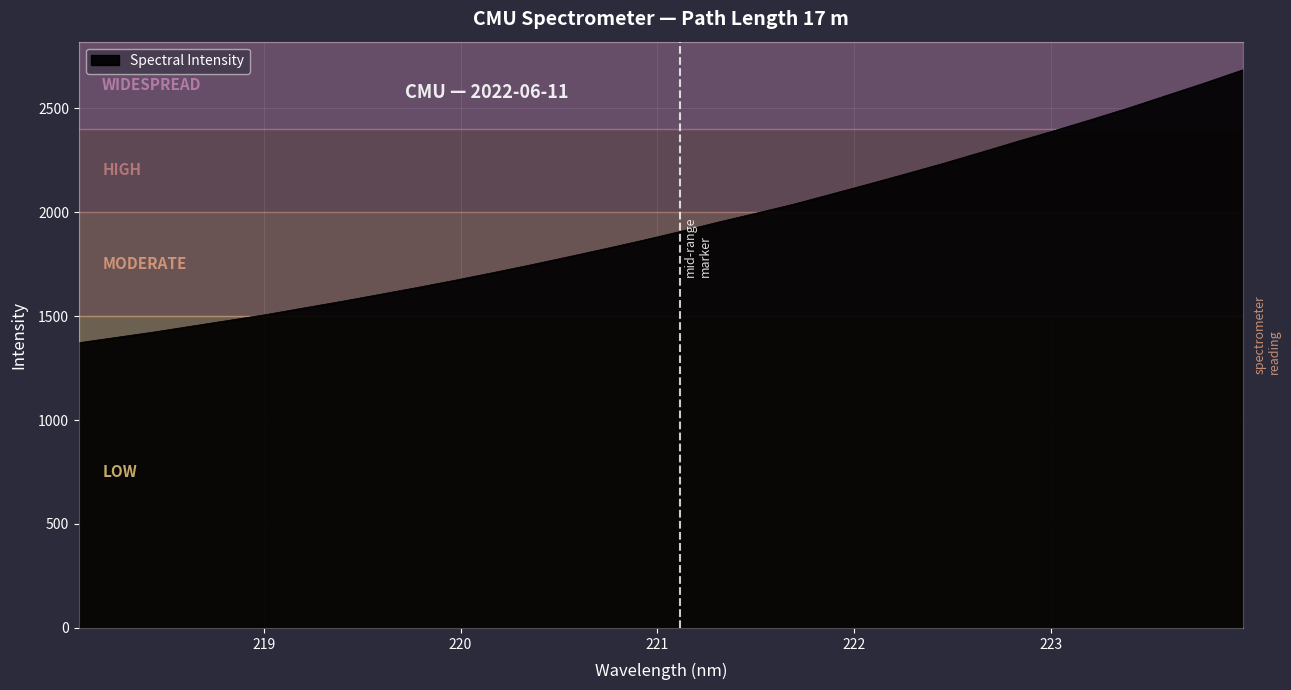

What is the difference between the maximum and minimum values?

1313.4